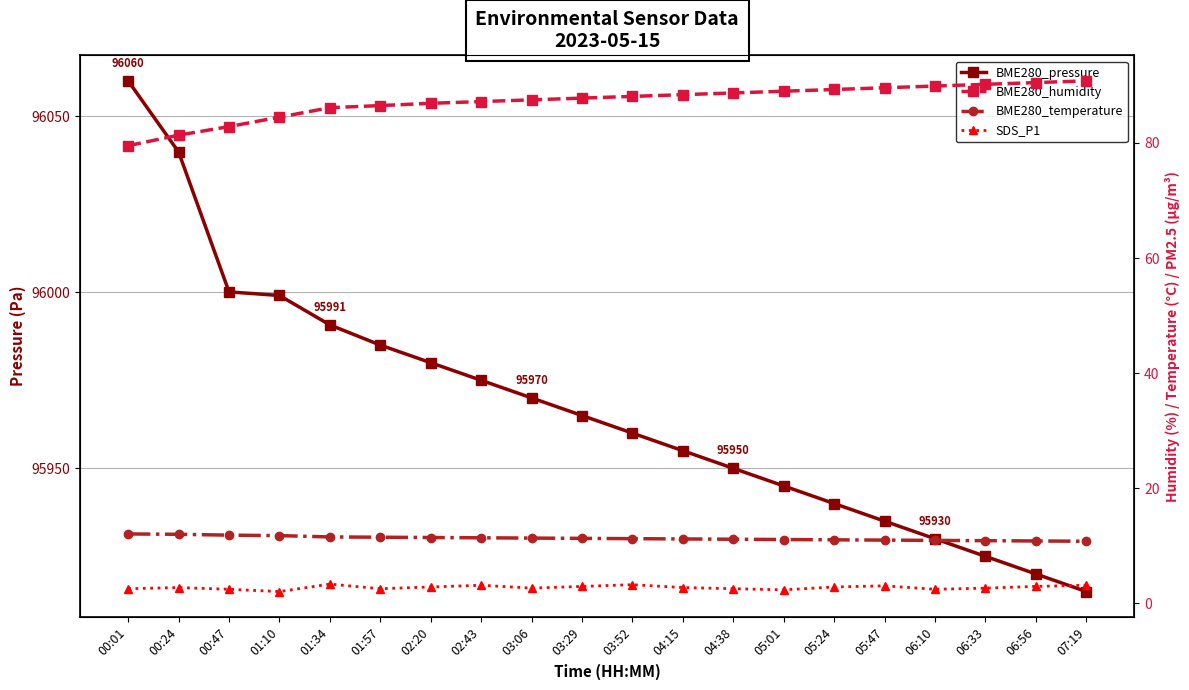

Which has a higher value, 05:47 or 00:01?

00:01